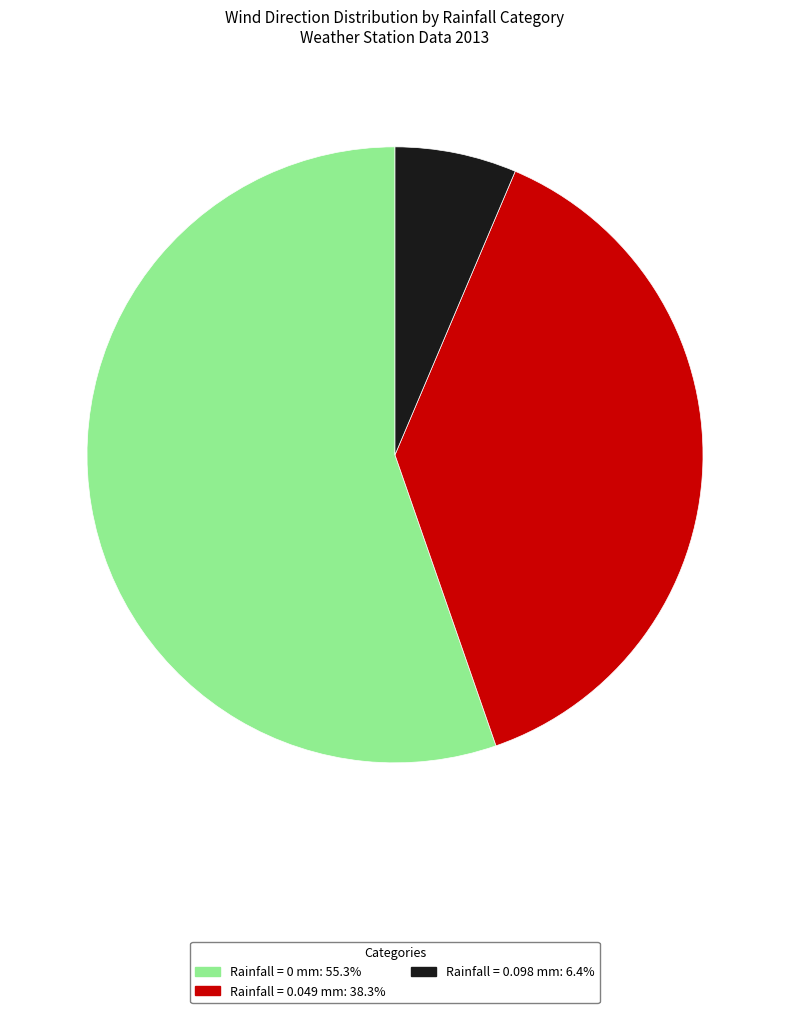

Does any single category account for the majority?

Yes